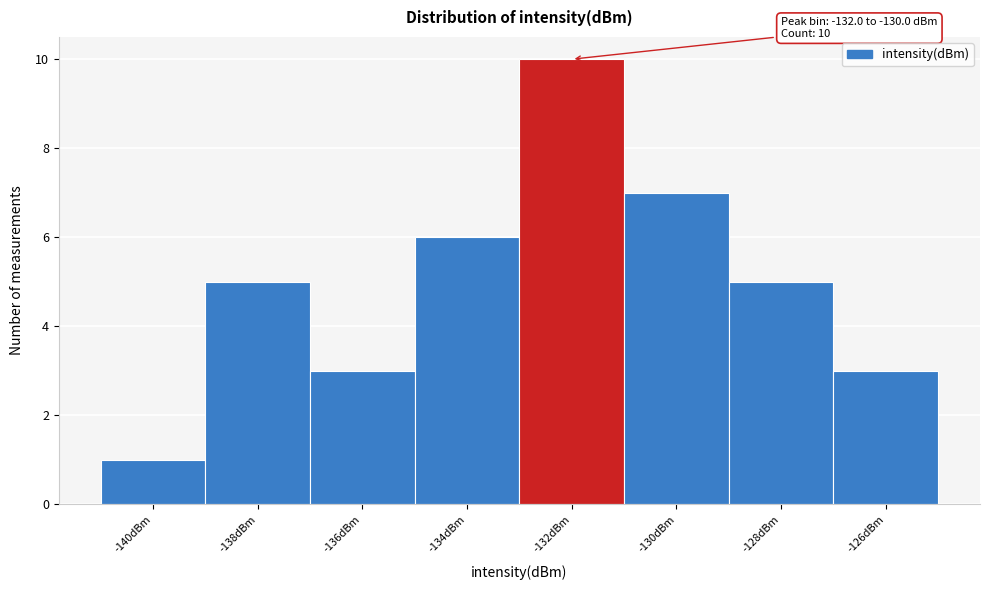

Reading left to right, list all the values displayed in this chart.

-140dBm=1	-138dBm=5	-136dBm=3	-134dBm=6	-132dBm=10	-130dBm=7	-128dBm=5	-126dBm=3